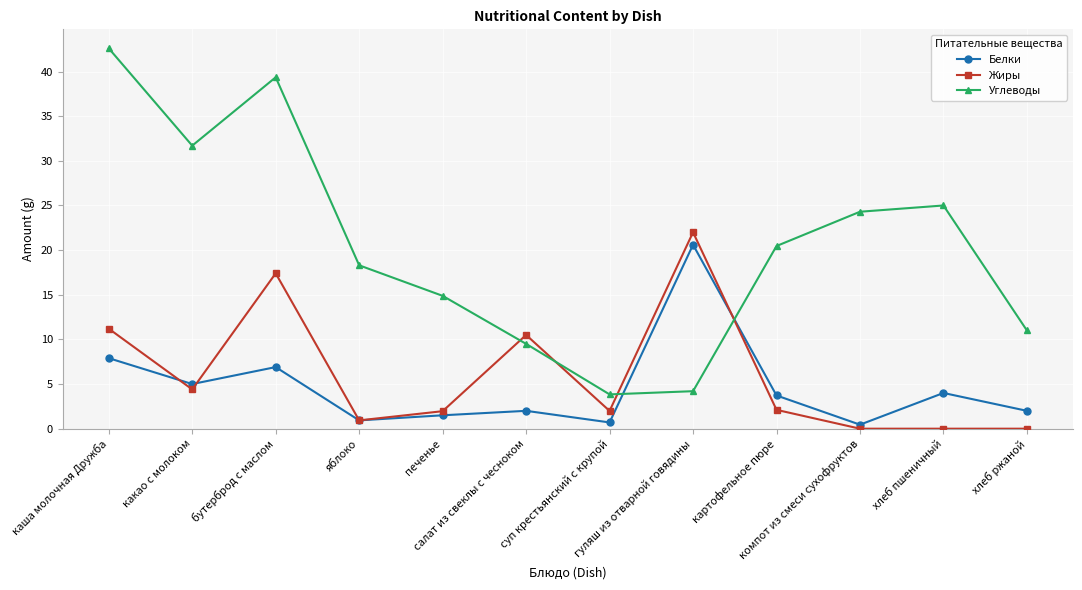

Rank the series by their maximum value, from lowest to highest.

Белки, Жиры, Углеводы